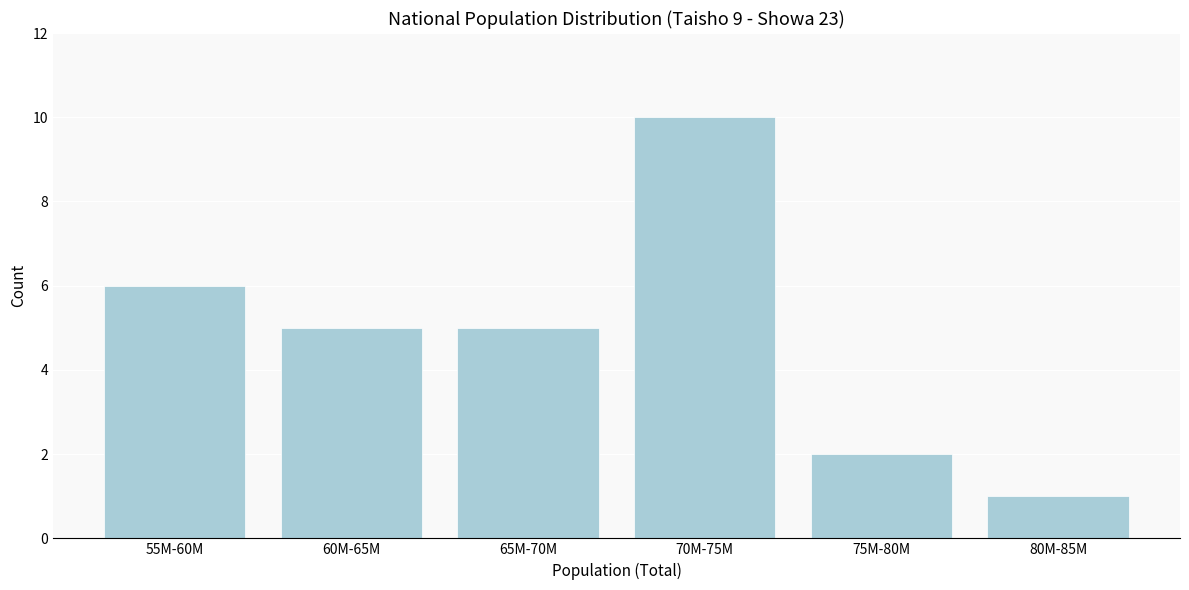

Reading left to right, extract all data points from this chart.

55M-60M=6	60M-65M=5	65M-70M=5	70M-75M=10	75M-80M=2	80M-85M=1